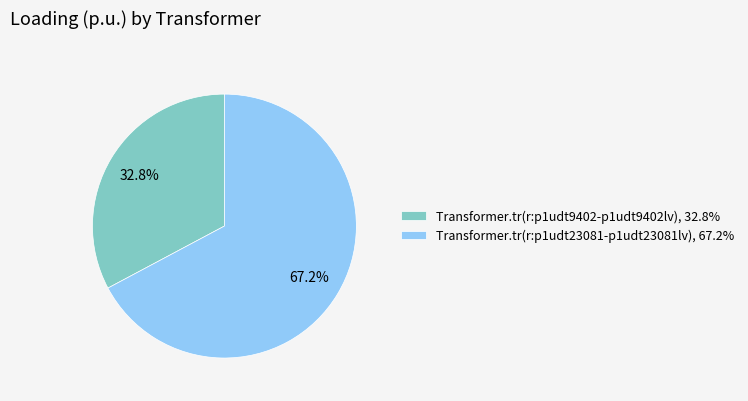

Rank the categories by value from highest to lowest.

Transformer.tr(r:p1udt23081-p1udt23081lv), Transformer.tr(r:p1udt9402-p1udt9402lv)